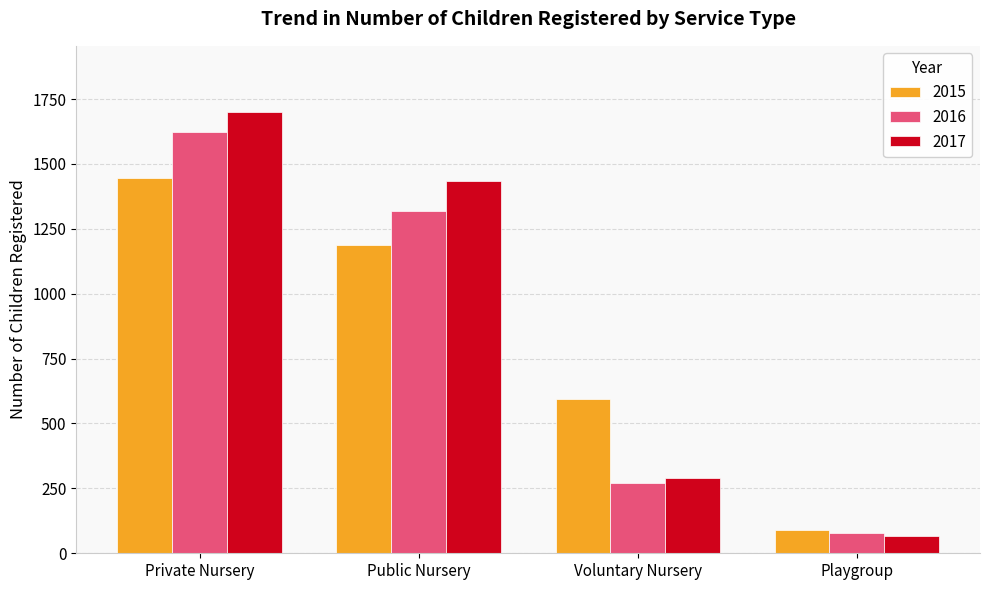

What is the minimum value shown in the chart?

68.0